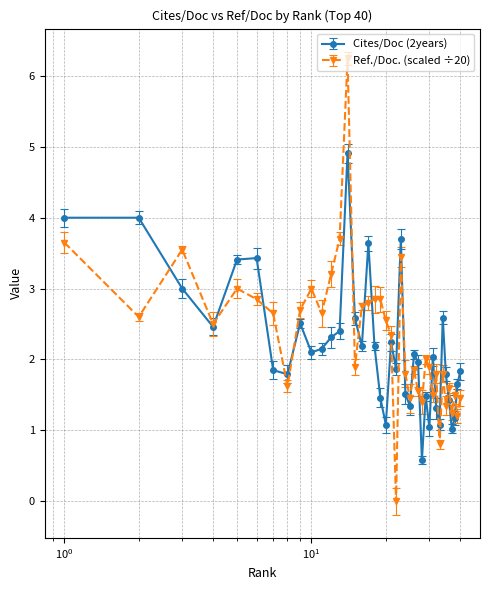

How many values in Ref./Doc. (scaled ÷20) are above zero?

39